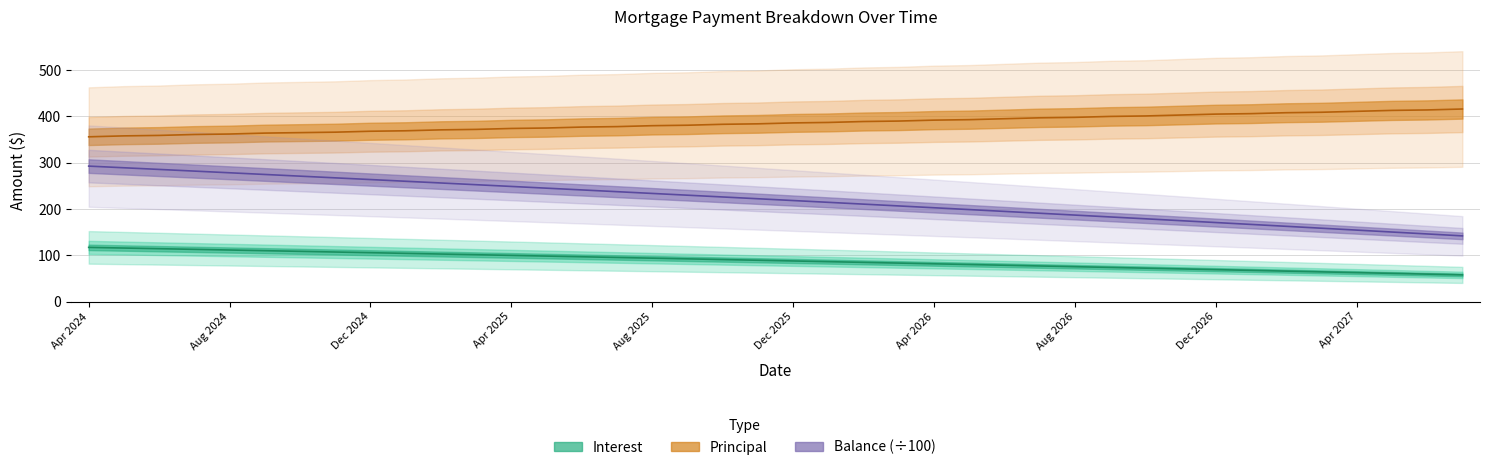

List the series in order of their overall mean, lowest first.

Interest, Balance, Principal